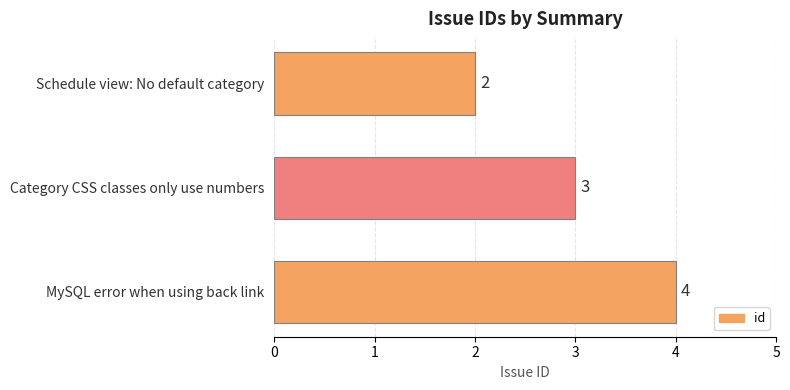

Rank the categories by value from lowest to highest.

Schedule view: No default category, Category CSS classes only use numbers, MySQL error when using back link